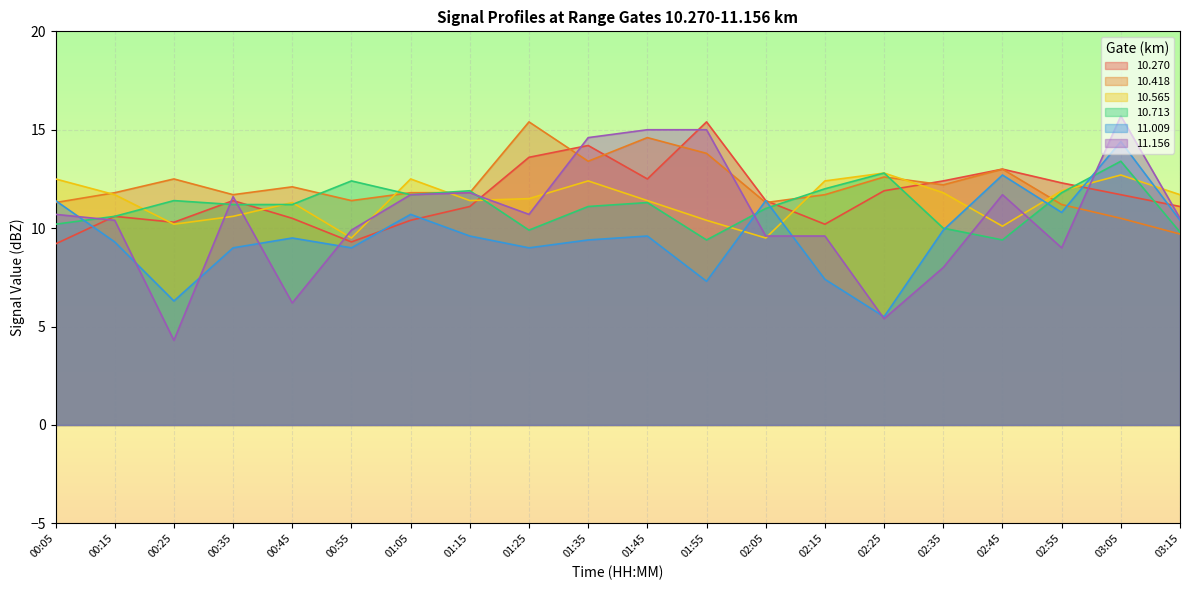

How many lines are shown in the chart?

6